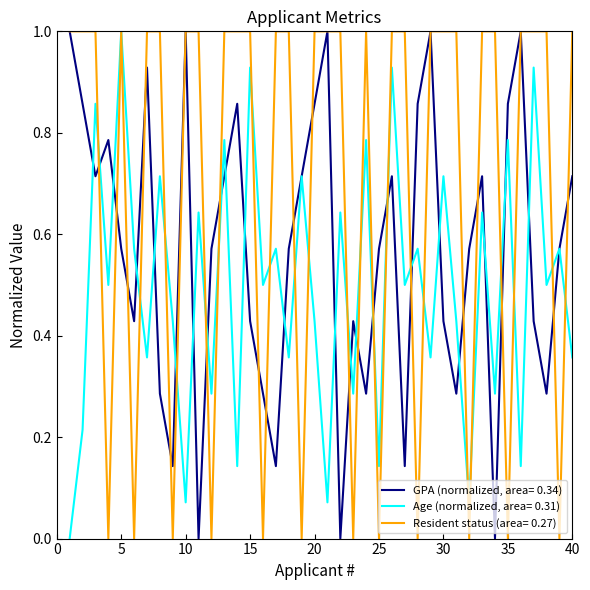

What is the greatest value displayed?

1.0